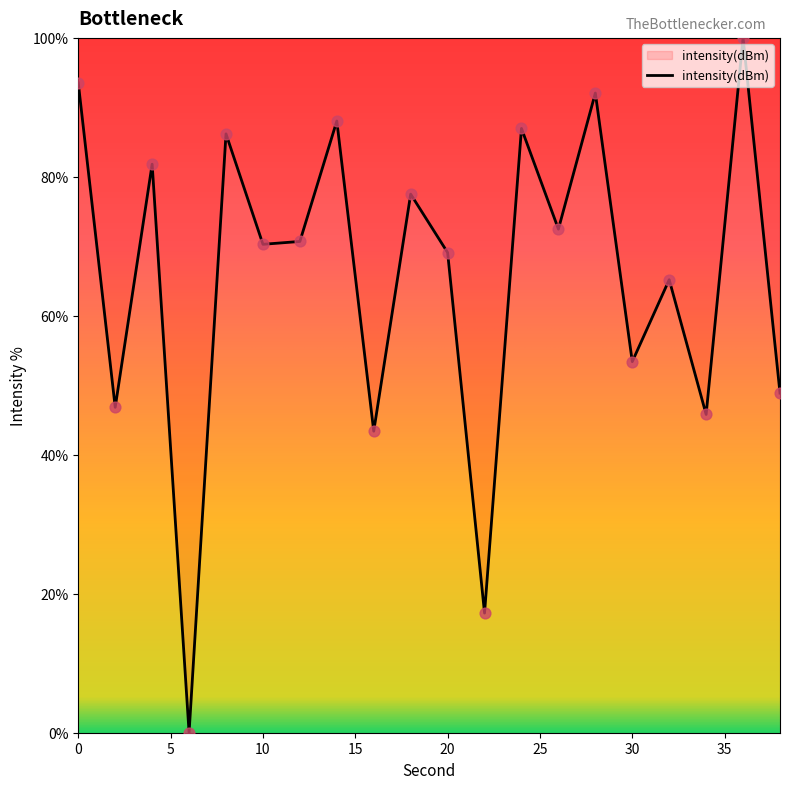

What is the greatest value displayed?

100.0